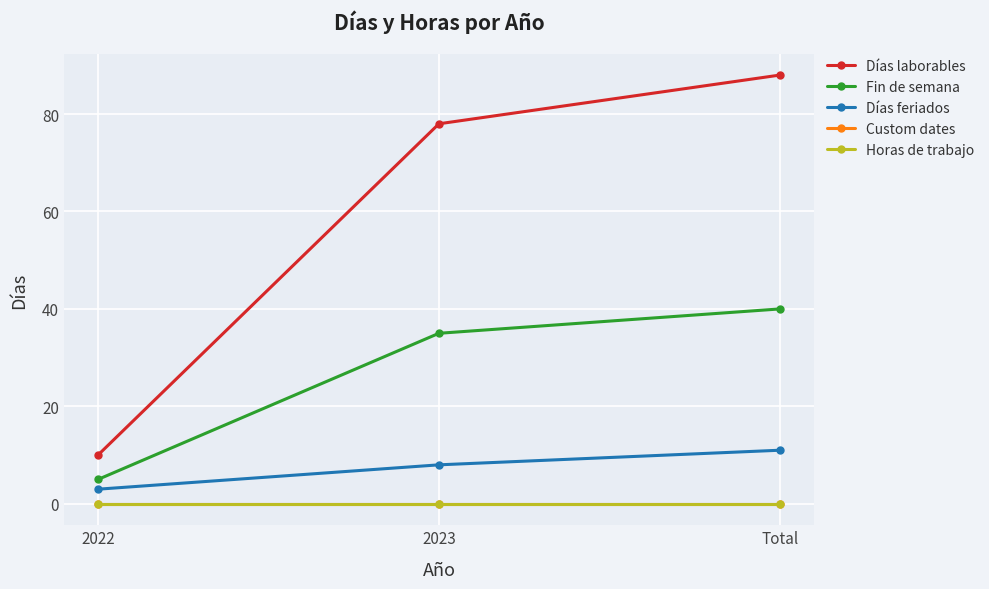

Does the chart have visible grid lines?

Yes